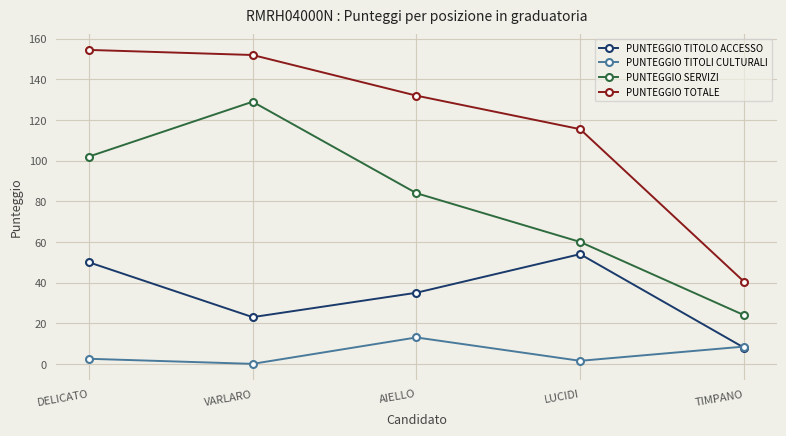

Is the value of PUNTEGGIO SERVIZI at TIMPANO greater than the value of PUNTEGGIO TITOLI CULTURALI at LUCIDI?

Yes